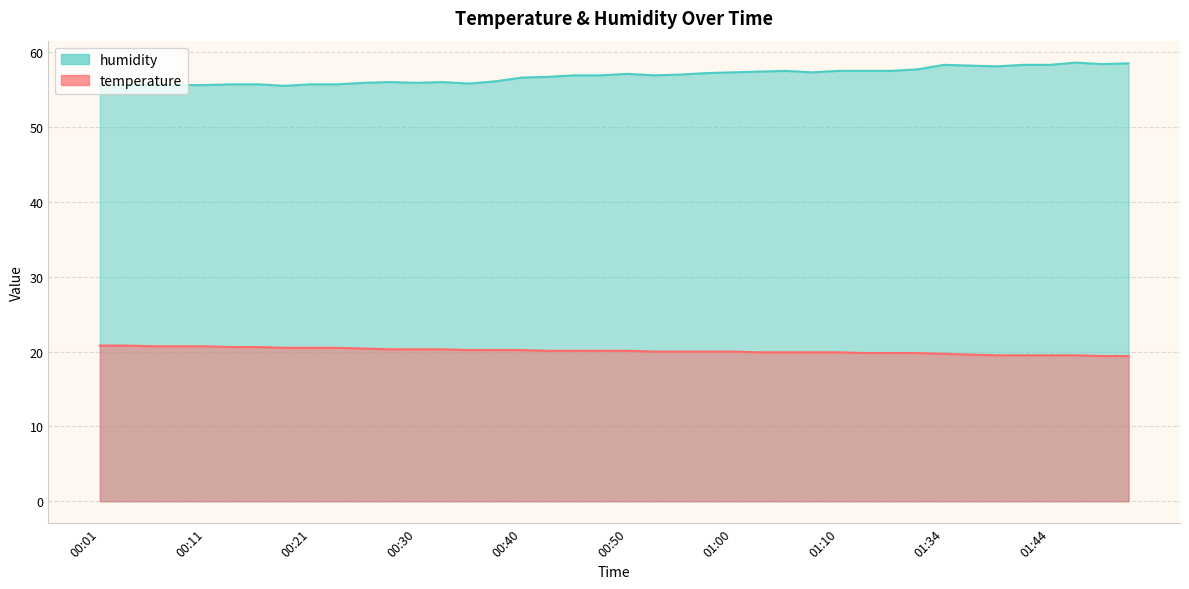

How many data points in temperature are above 20?

21